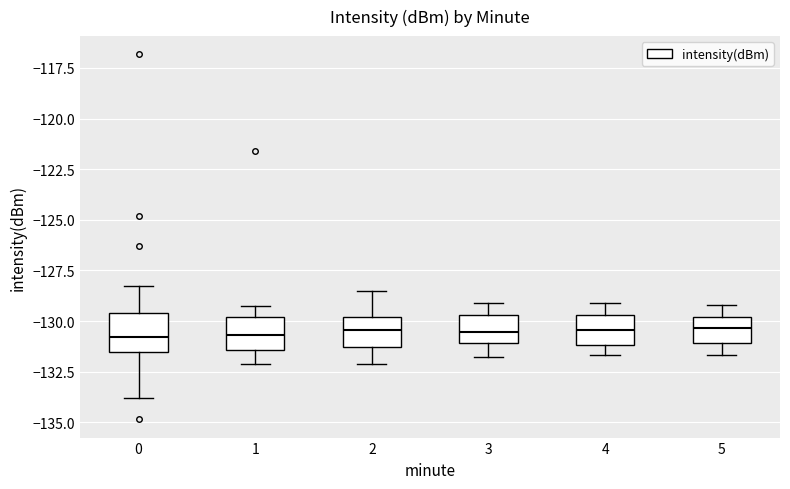

Reading left to right, transcribe this box plot: for each box, give where its median line is, the range the box spans, and where its two whiskers end, as read against the y-axis. The values are not printed on the chart, so give them approximately, as read against the axis.

0: median -131.0, box -131.5 to -129.5, whiskers -134.0 to -128.5
1: median -130.5, box -131.5 to -130.0, whiskers -132.0 to -129.5
2: median -130.5, box -131.5 to -130.0, whiskers -132.0 to -128.5
3: median -130.5, box -131.0 to -129.5, whiskers -132.0 to -129.0
4: median -130.5, box -131.0 to -129.5, whiskers -131.5 to -129.0
5: median -130.5, box -131.0 to -130.0, whiskers -131.5 to -129.0